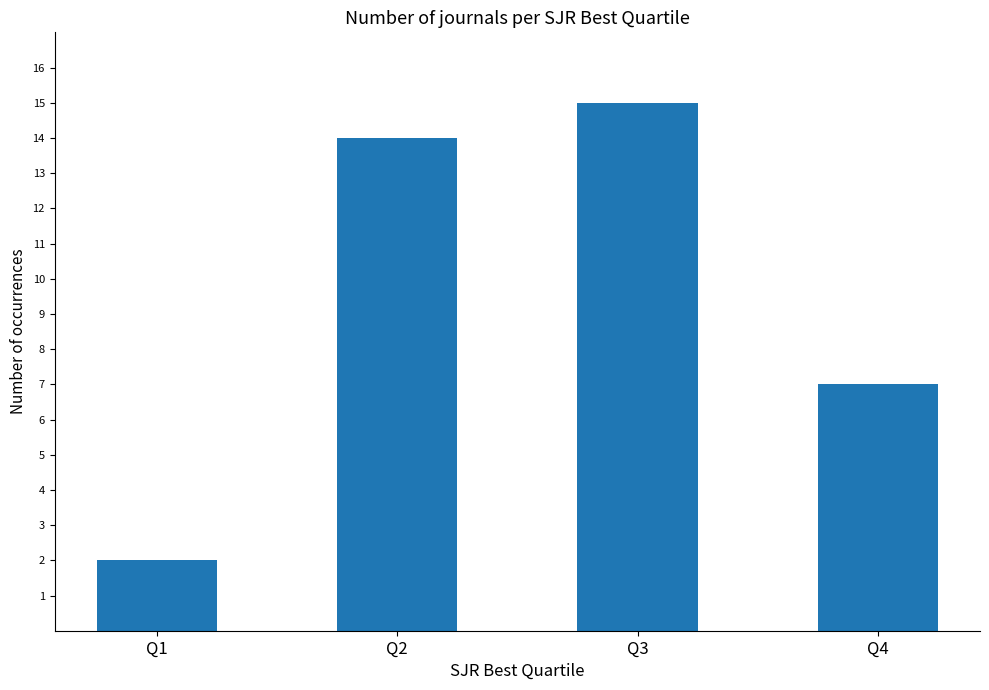

List the labels in order of value, smallest first.

Q1, Q4, Q2, Q3